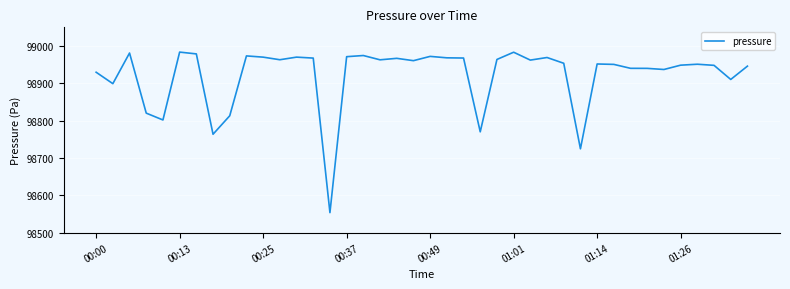

What is the difference between the maximum and minimum values?

429.9